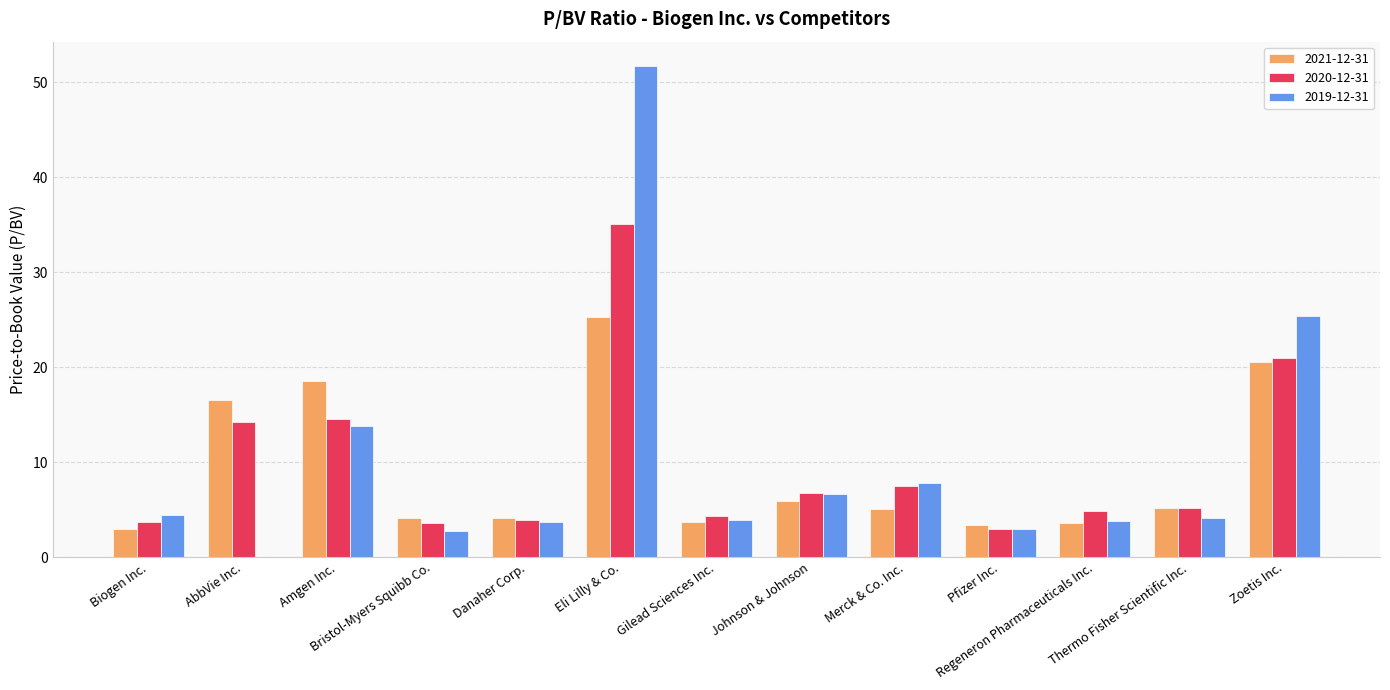

What is the greatest value displayed?

51.7